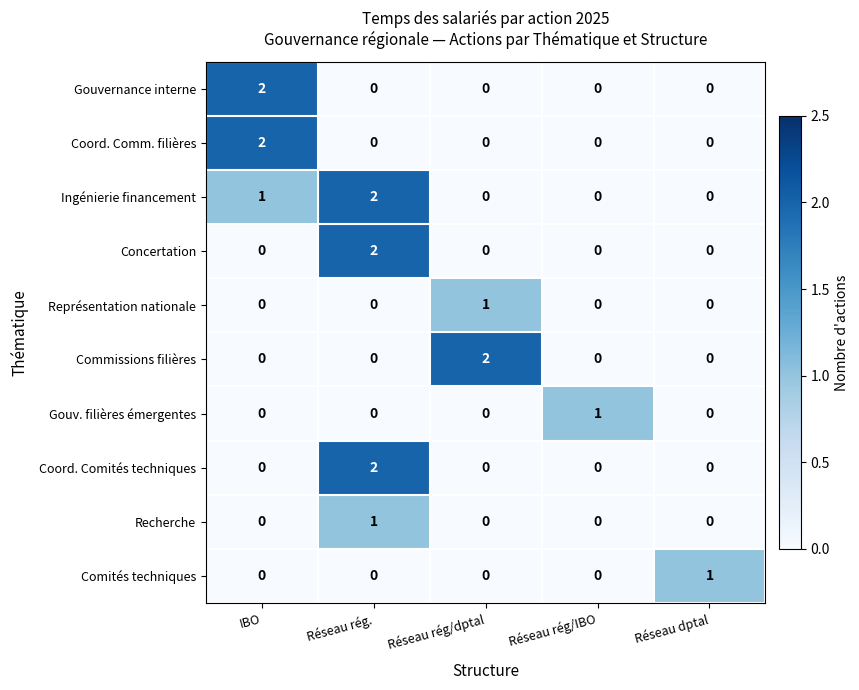

Count the number of categories in the chart.

5